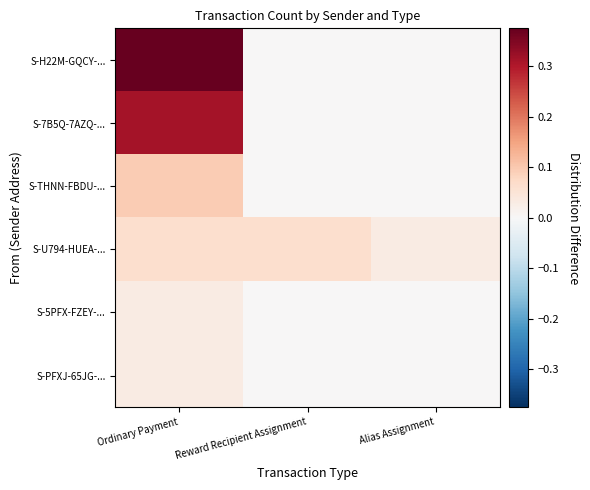

What is the difference between the highest and lowest values at Ordinary Payment?

0.3